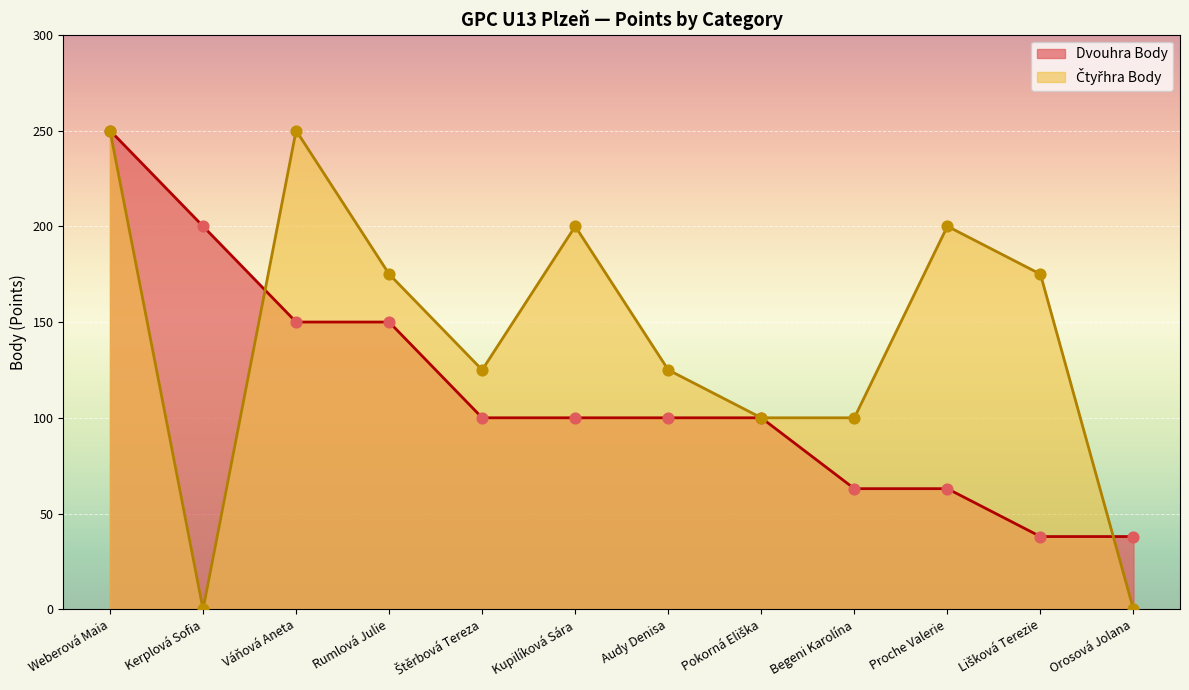

Which series reaches the minimum Y coordinate?

Čtyřhra Body